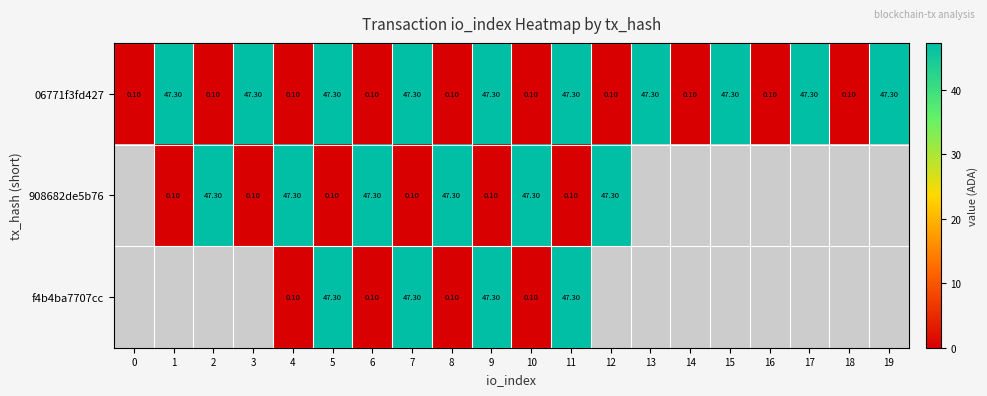

How many data points in 06771f3fd427 are above 47?

10